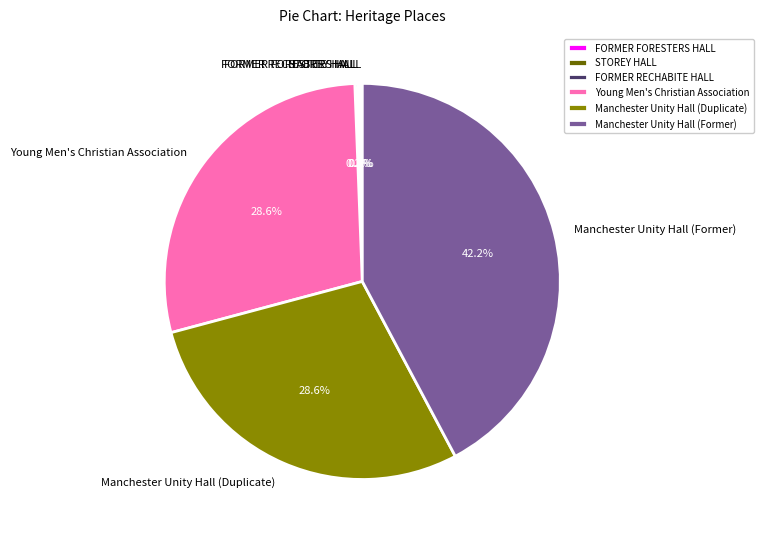

What is the ratio of the value at Young Men's Christian Association to the value at Manchester Unity Hall (Former)?

0.7